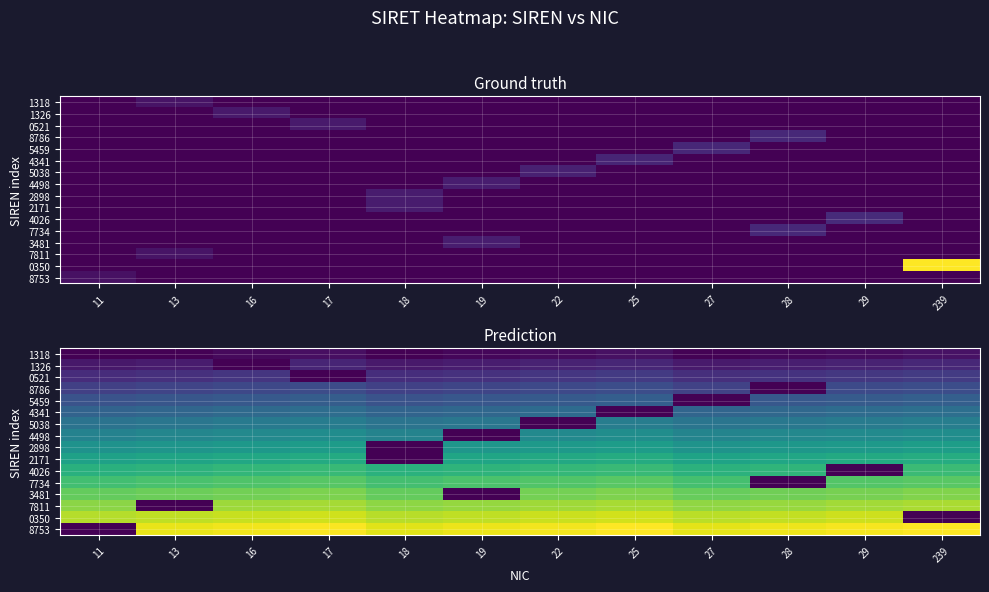

Is it true that 2171 equals 25973 at 27?

False